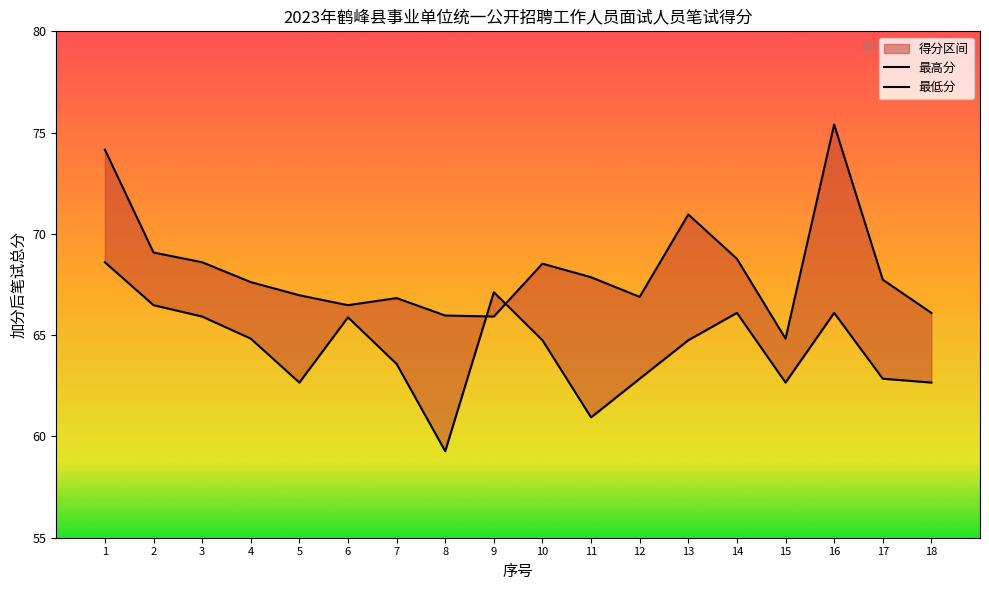

Reading right to left, transcribe all the data shown in this chart.

最高分: 66.1	67.7	75.4	64.8	68.8	71.0	66.9	67.9	68.5	65.9	66.0	66.8	66.5	67.0	67.6	68.6	69.1	74.2
最低分: 62.7	62.9	66.1	62.7	66.1	64.8	62.9	60.9	64.8	67.1	59.3	63.6	65.9	62.7	64.8	65.9	66.5	68.6